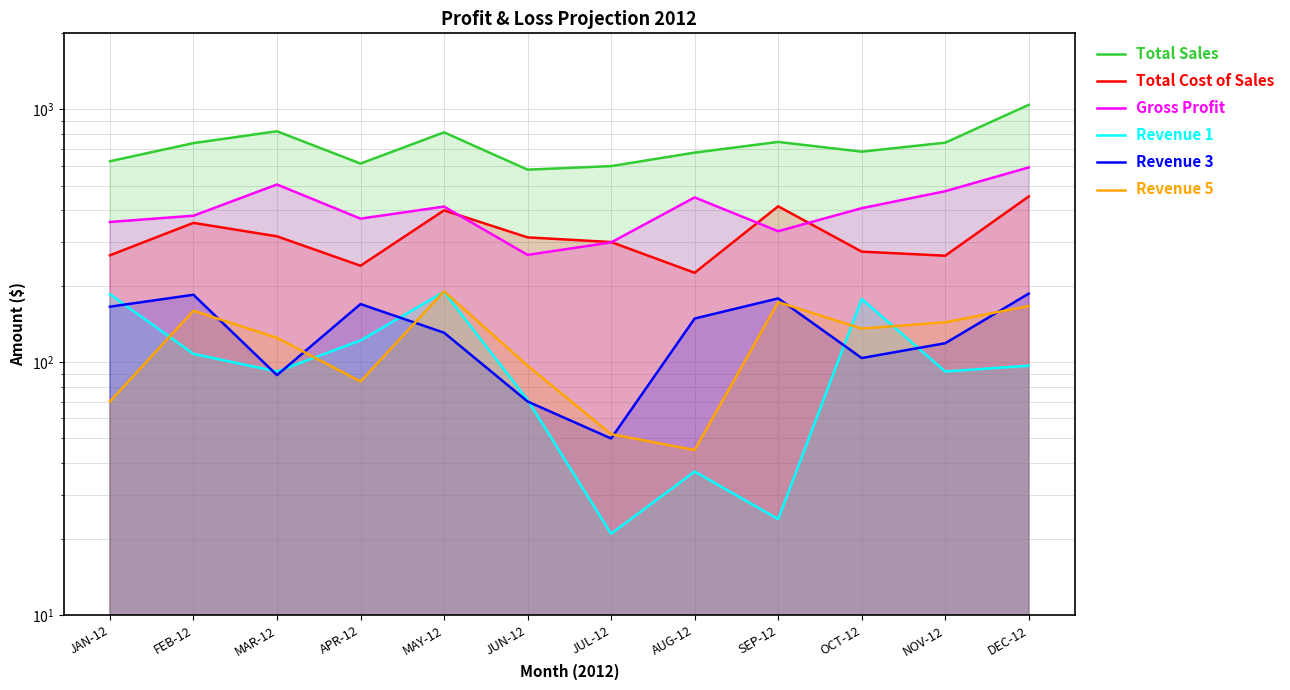

At how many categories does at least one series exceed 804?

3